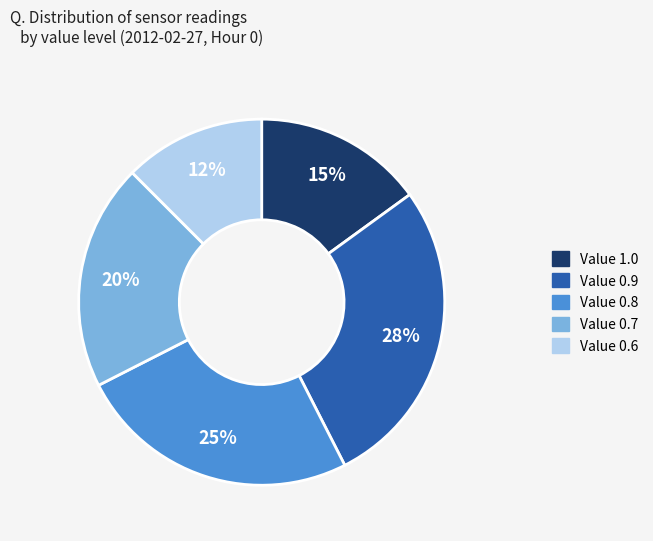

To the nearest percent, what is the average slice percentage?

20%